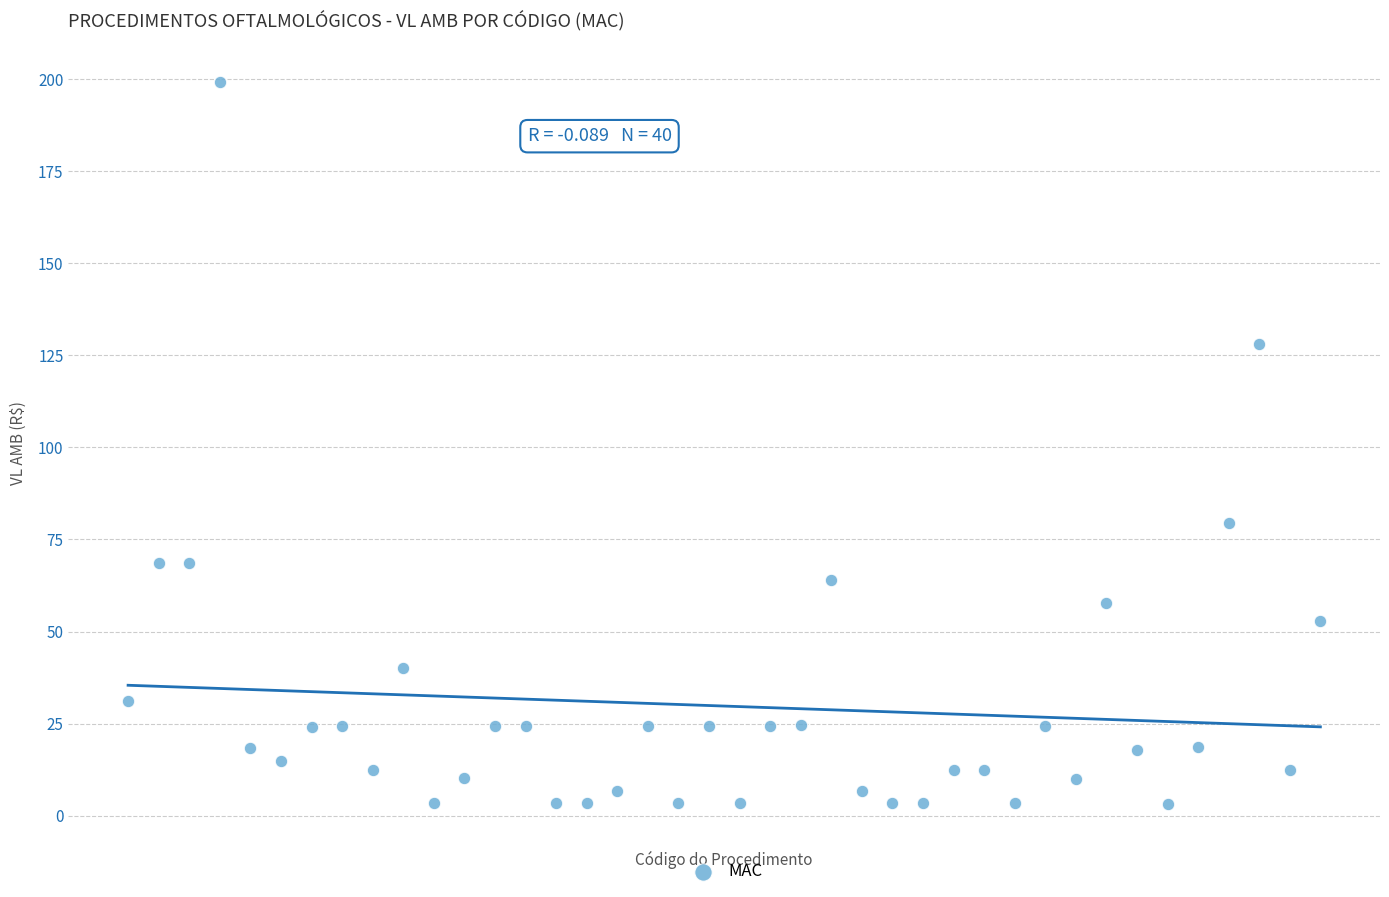

What Y value in the scatter plot is closest to 101?

79.4